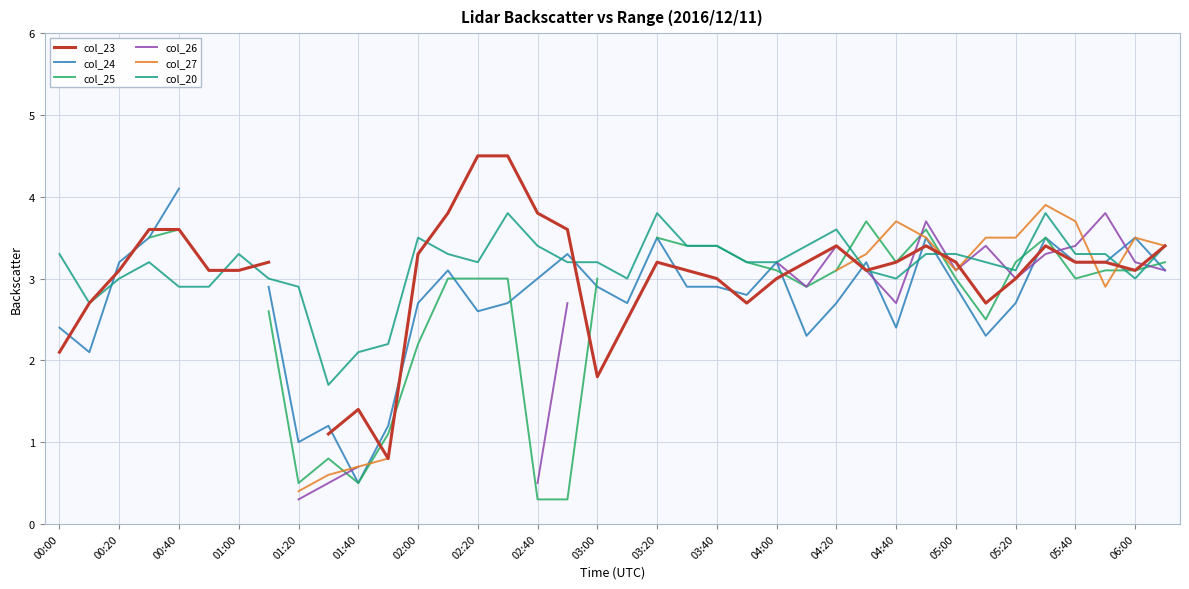

What is the average value of the col_20 series?

3.1